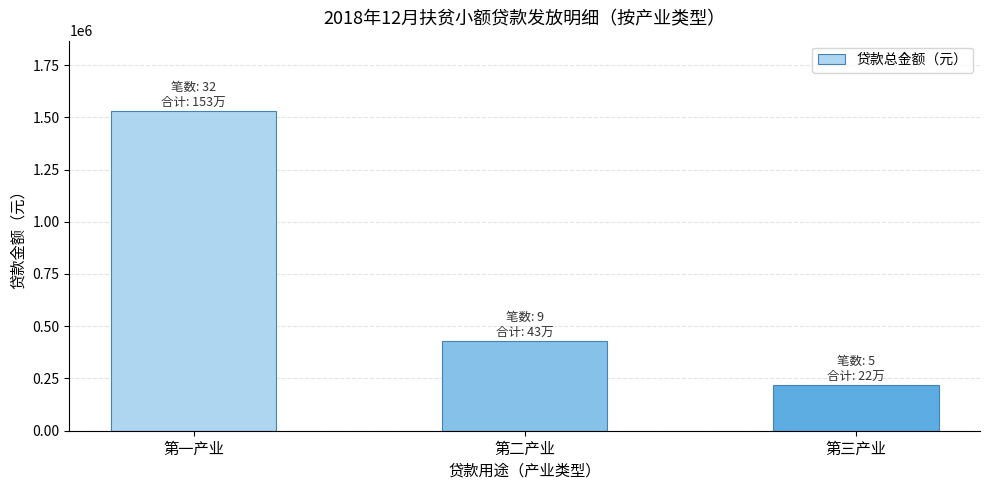

Approximately how many times larger is the value at 第二产业 compared to 第三产业?

2.0